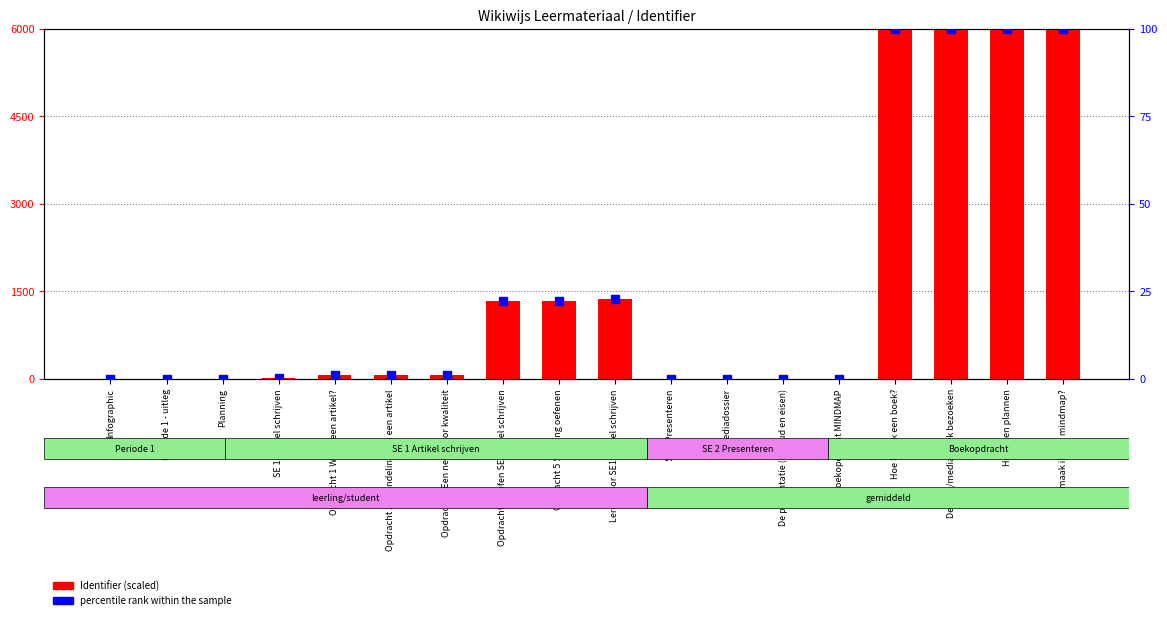

Which series reaches the minimum Y coordinate?

Identifier (scaled)